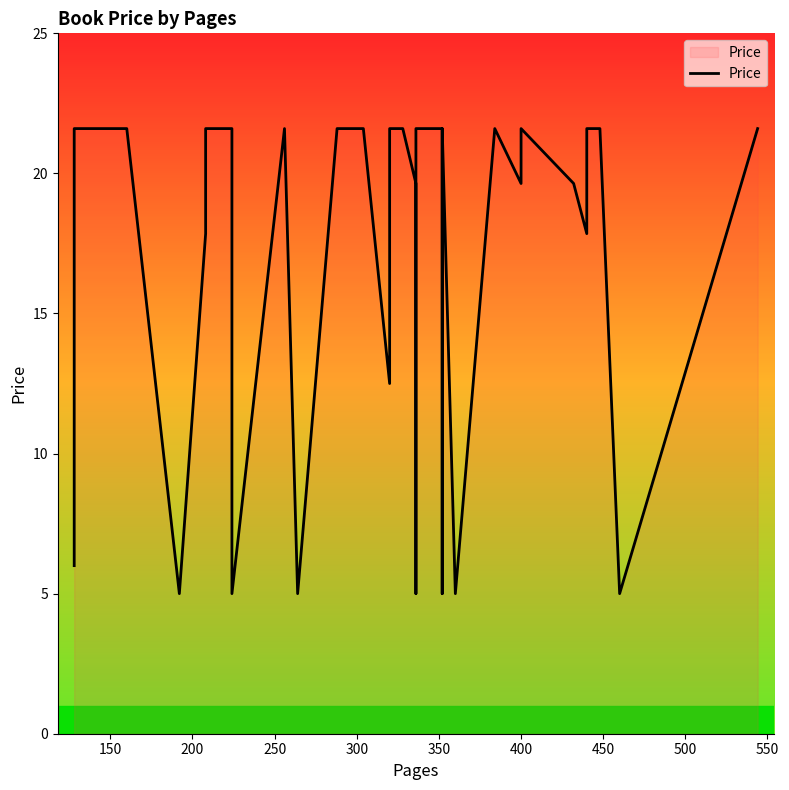

True or false: the data has more than 0 interior local peaks.

True